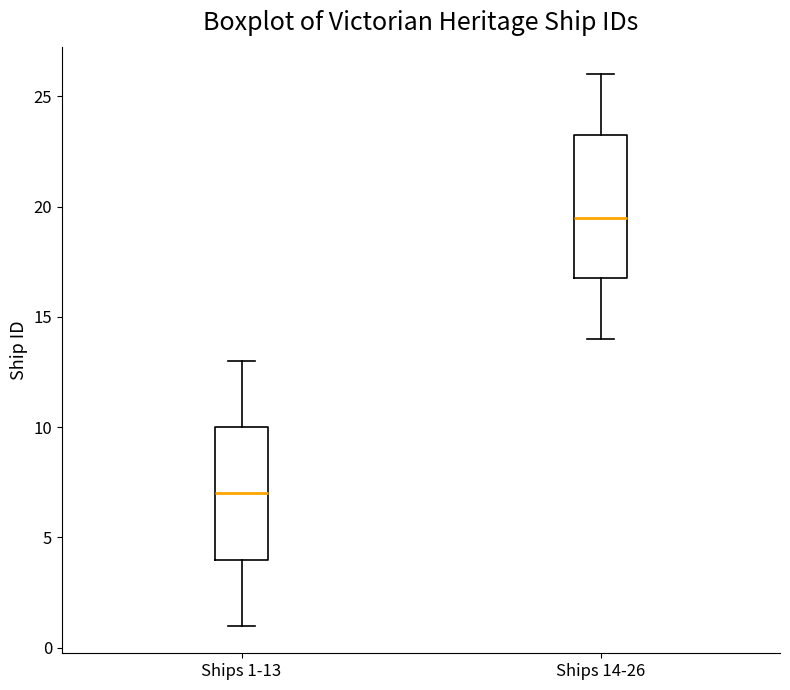

Comparing the boxes themselves (not the whiskers), which one is the tallest?

Ships 14-26